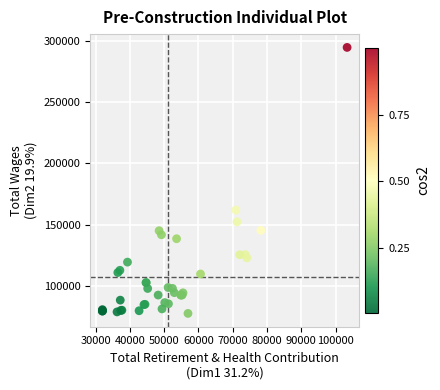

What Y value in the scatter plot is closest to 186153?

161947